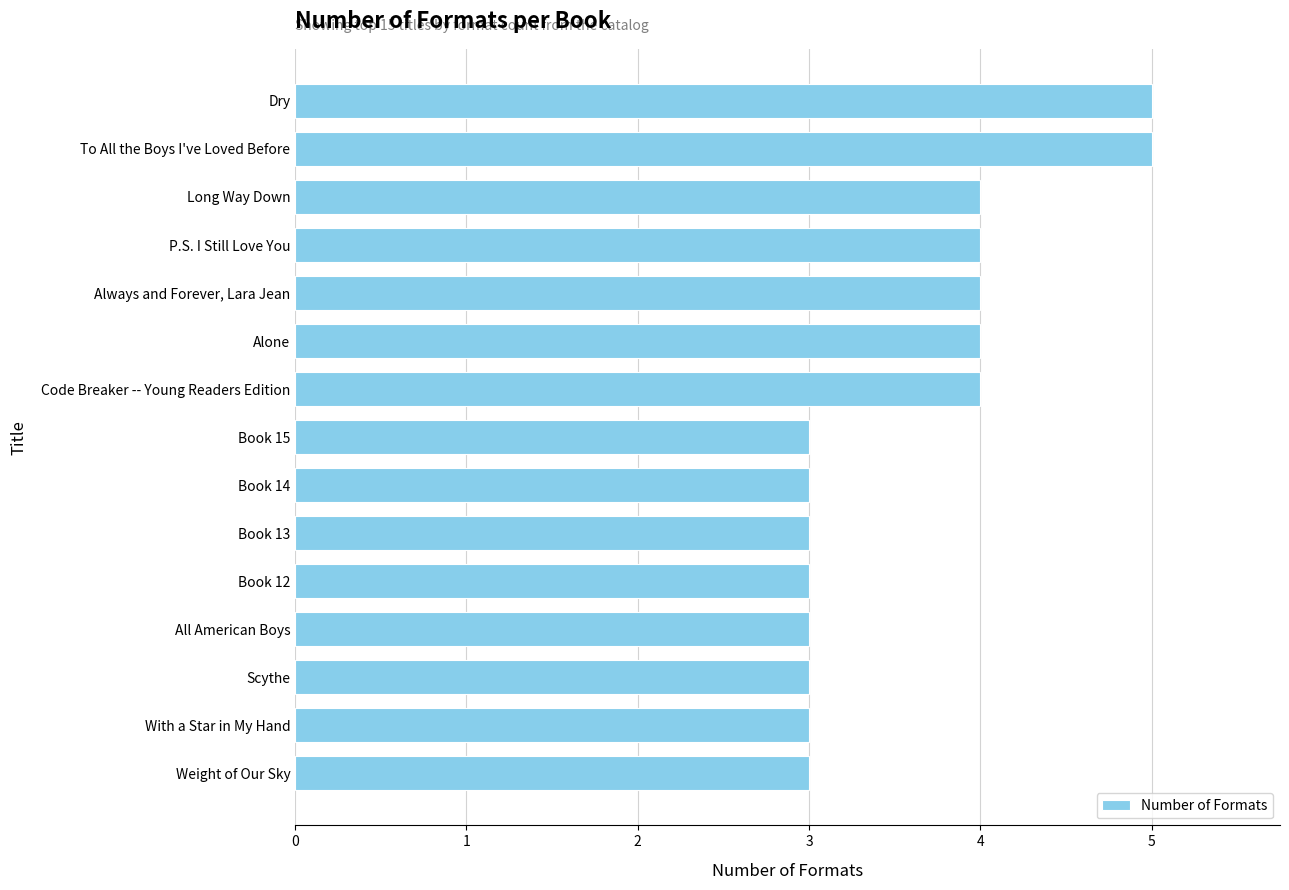

What is the smallest value displayed?

3